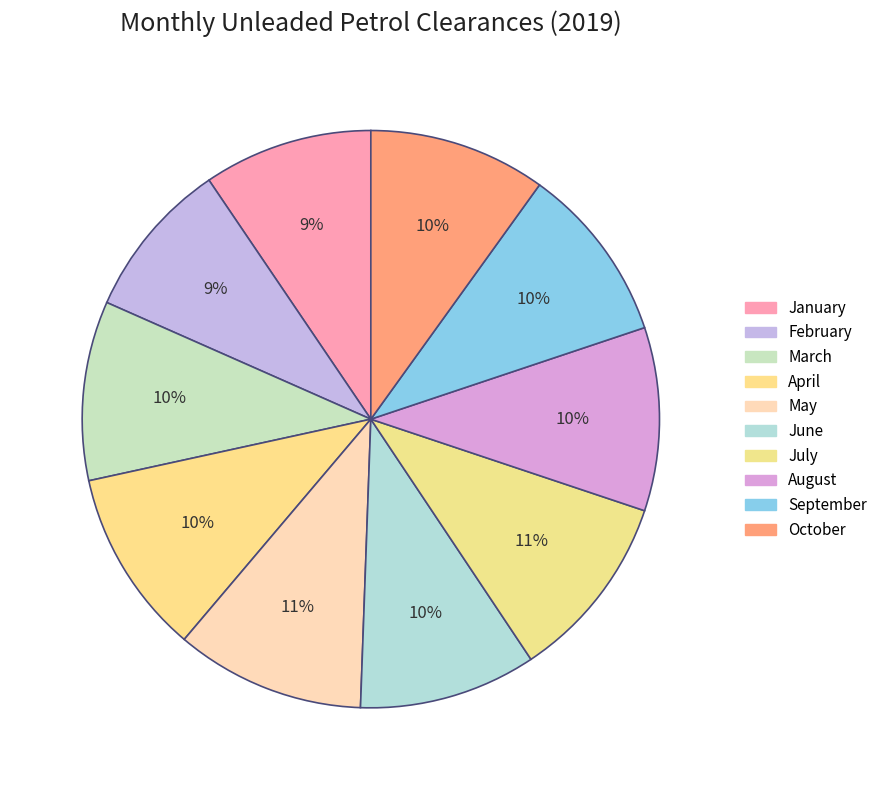

Is April the majority of the pie?

No